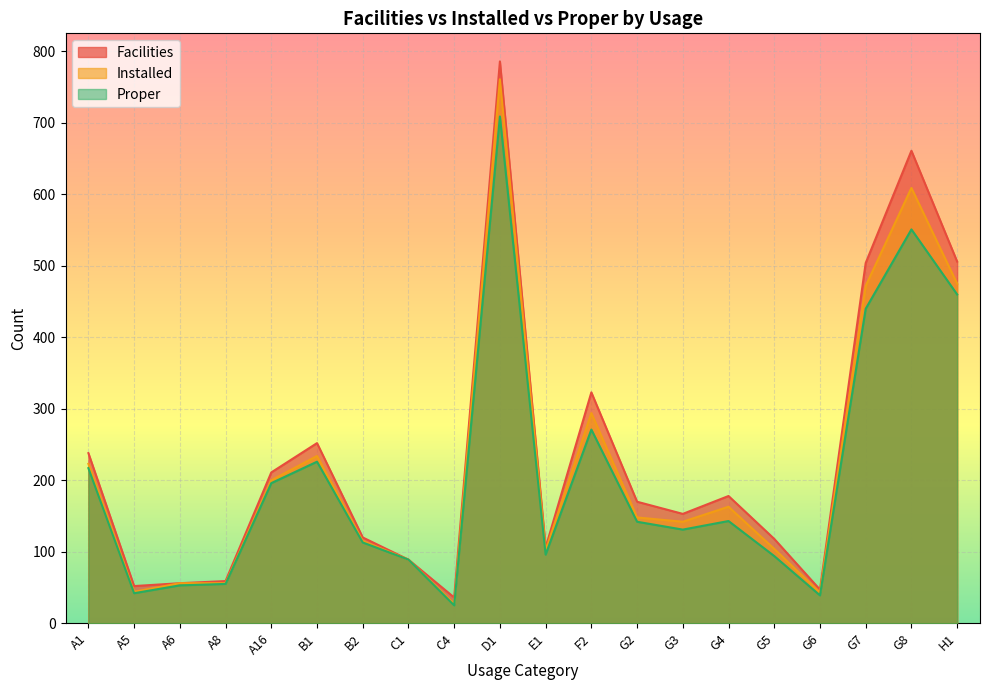

What is the value of the facilities point at the 8th from the left?

89